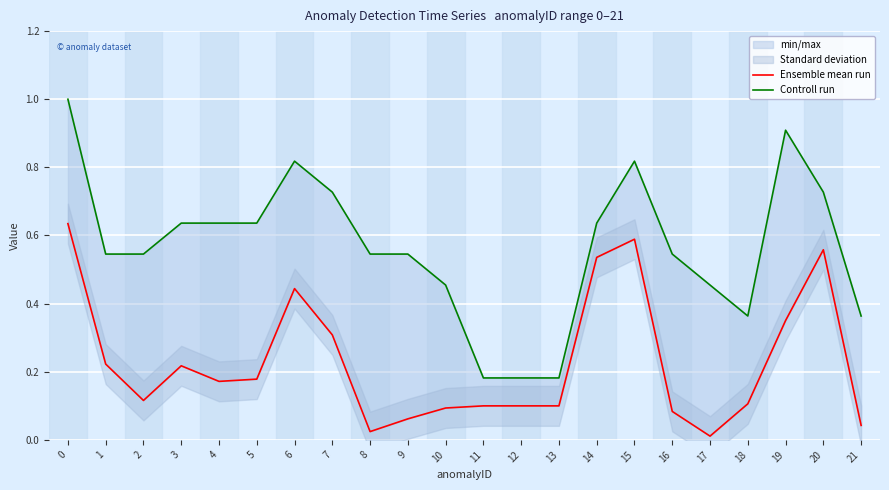

True or false: Ensemble mean run has more than 0 points higher than both neighbors.

True